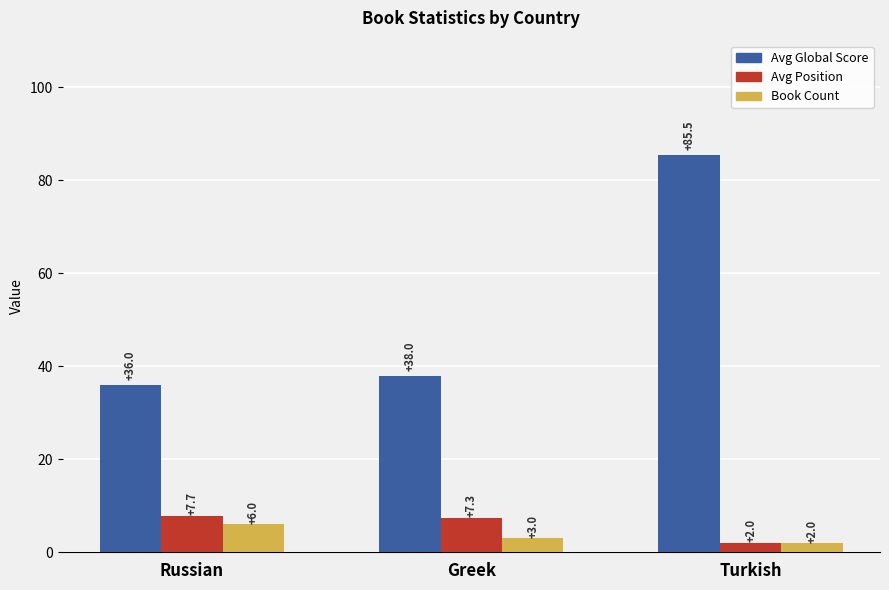

Which label corresponds to the largest value in the chart?

Turkish